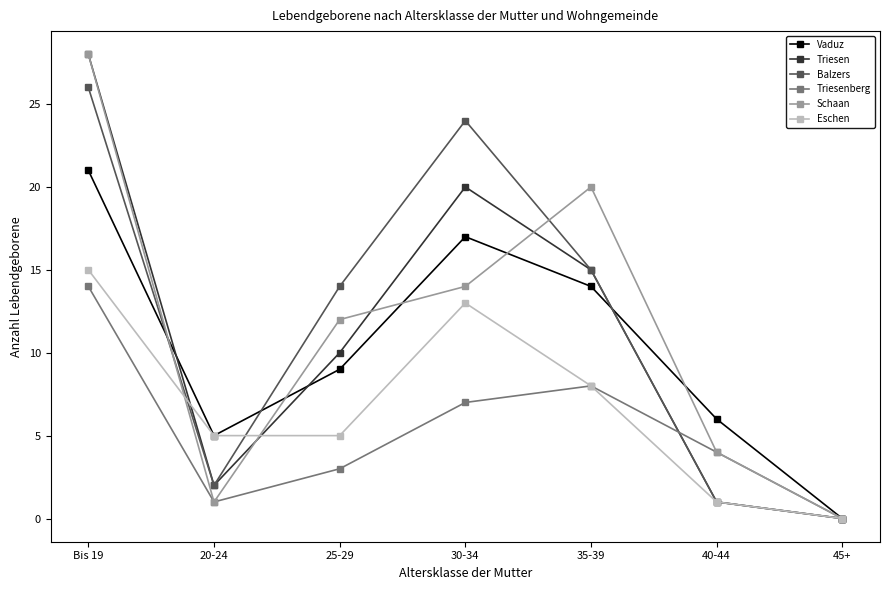

What is the spread (max minus min) of values at 25-29?

11